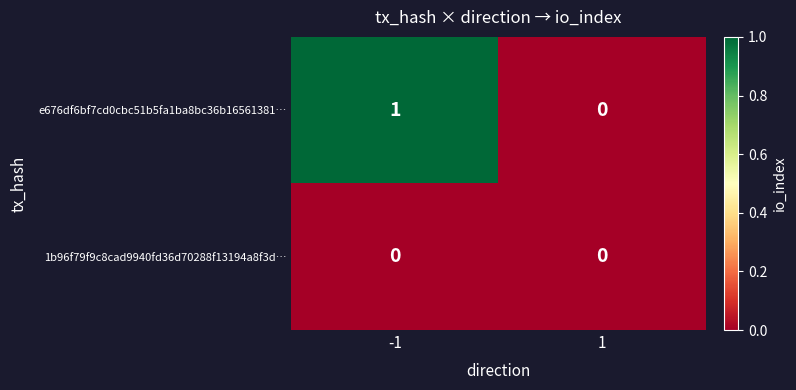

Reading left to right, list all the values displayed in this chart.

e676df6bf7cd0cbc51b5fa1ba8bc36b16561381…: -1=1	1=0
1b96f79f9c8cad9940fd36d70288f13194a8f3d…: -1=0	1=0